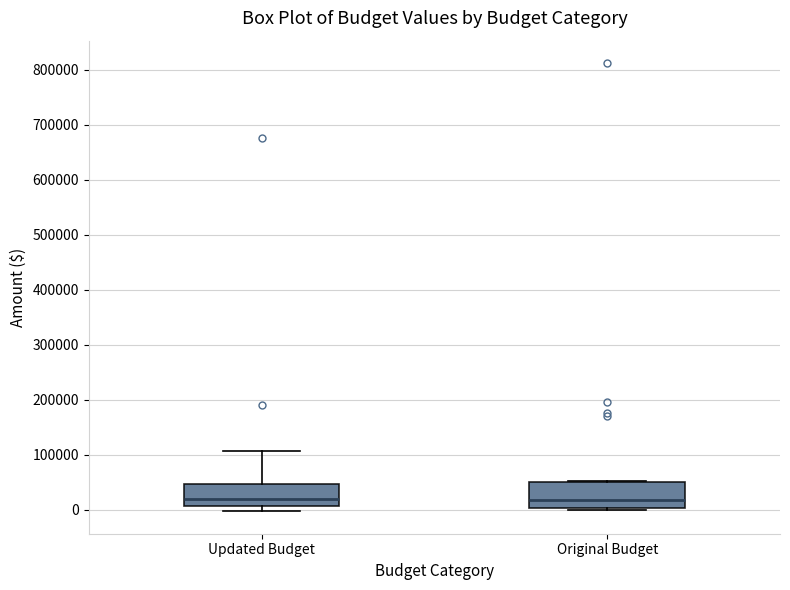

Reading left to right, read every box against the y-axis: the position of its median line, the range the box covers, and the ends of its whiskers. The values are not printed on the chart, so give them approximately, as read against the axis.

Updated Budget: median 20000, box 10000 to 50000, whiskers 0 to 110000
Original Budget: median 20000, box 0 to 50000, whiskers 0 (just below the box's lower edge) to 50000